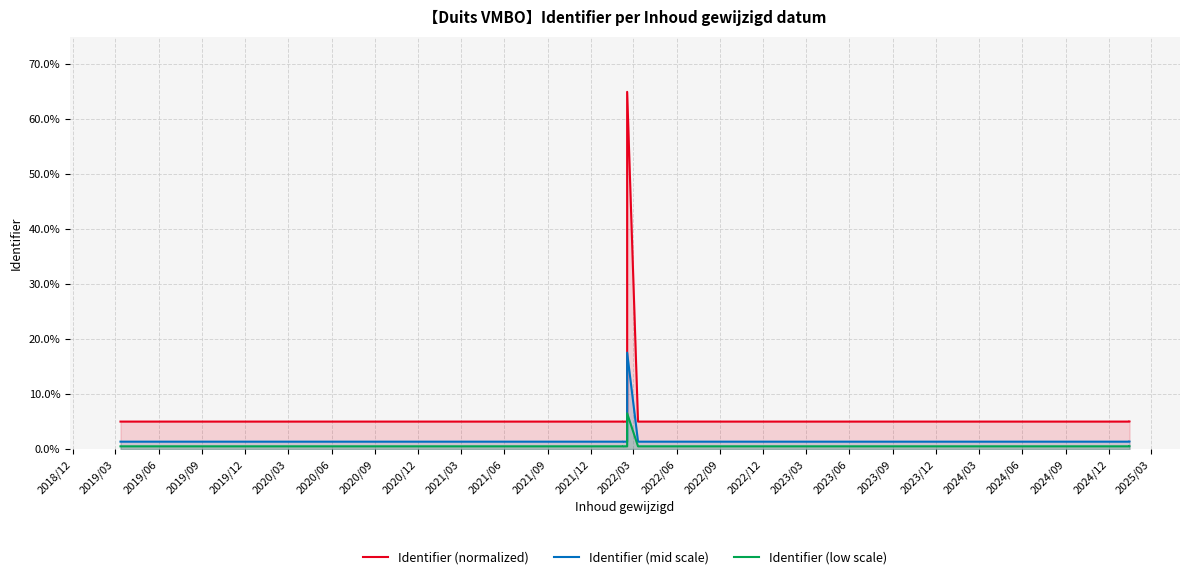

What is the maximum value shown in the chart?

65.0